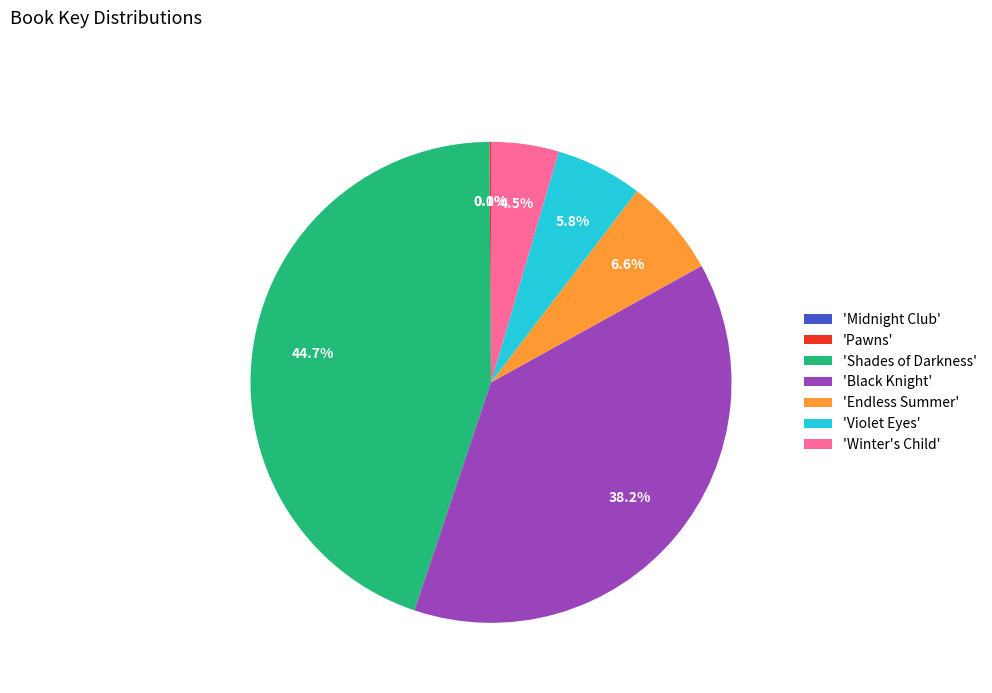

Which has a higher value, 'Violet Eyes' or 'Endless Summer'?

'Endless Summer'